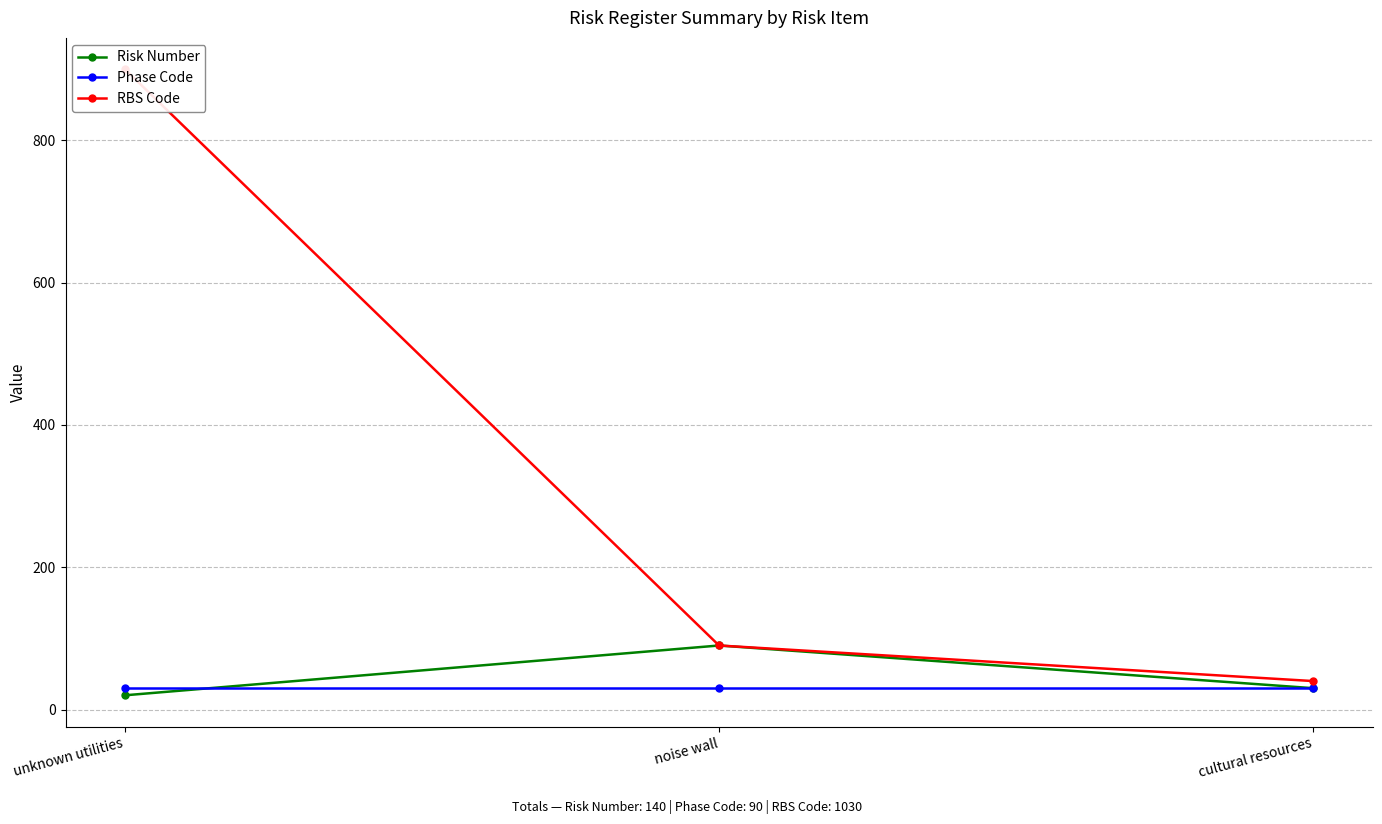

What is the difference between the maximum and minimum values in the RBS Code series?

860